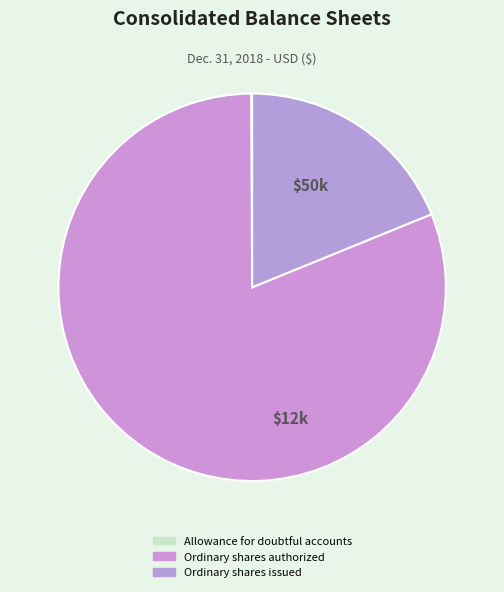

Count the number of slices in the pie.

3